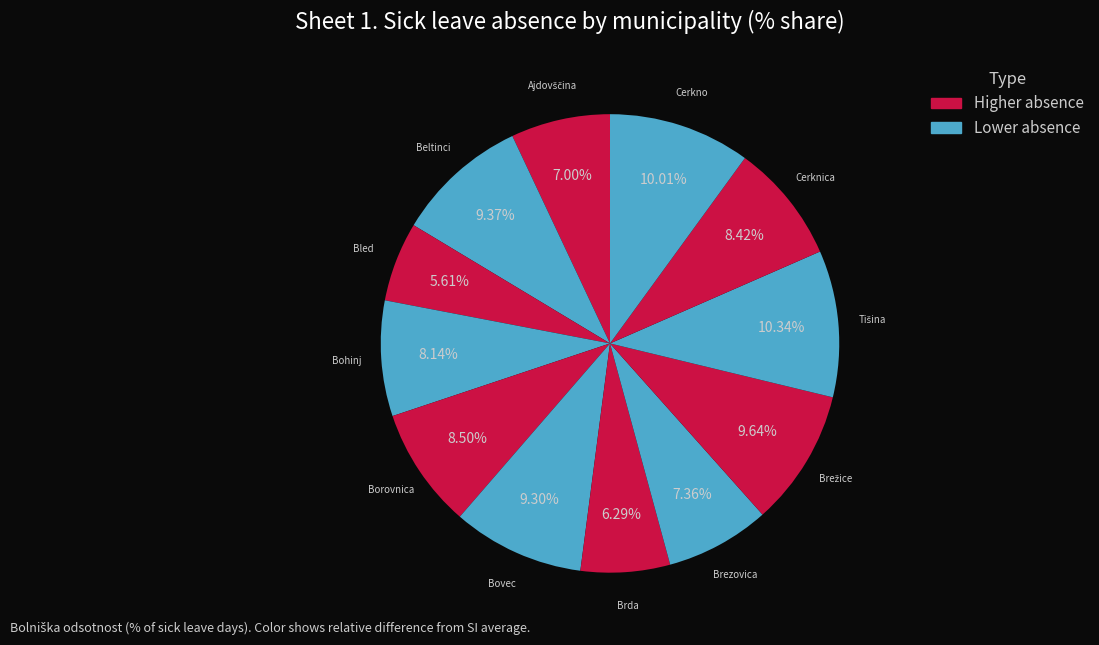

Is Cerknica the majority of the pie?

No